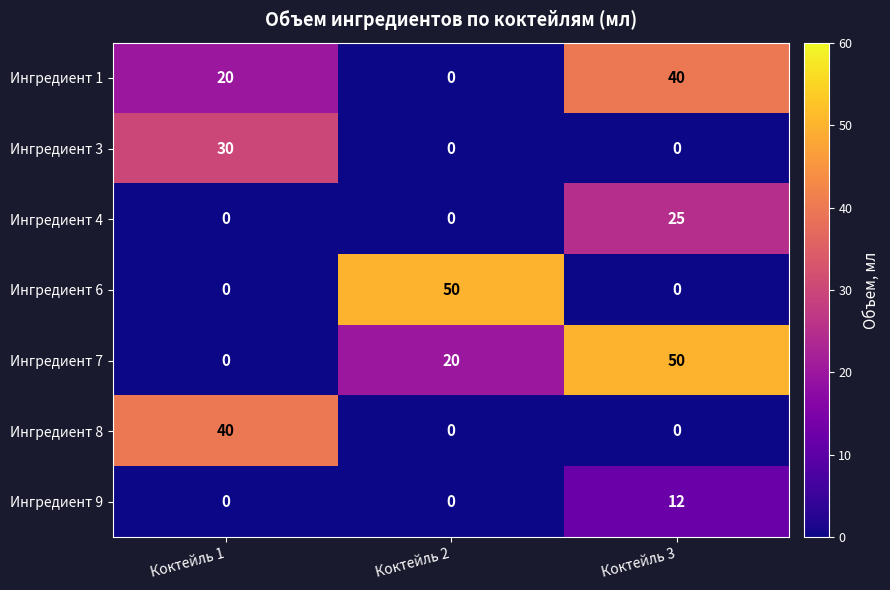

What is the difference between the Ингредиент 7 values at Коктейль 2 and Коктейль 3?

30